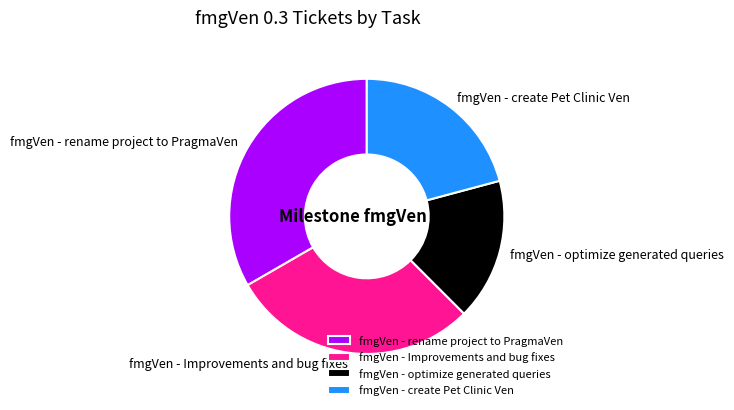

The fmgVen - create Pet Clinic Ven slice represents 21% of the pie. True or false?

True